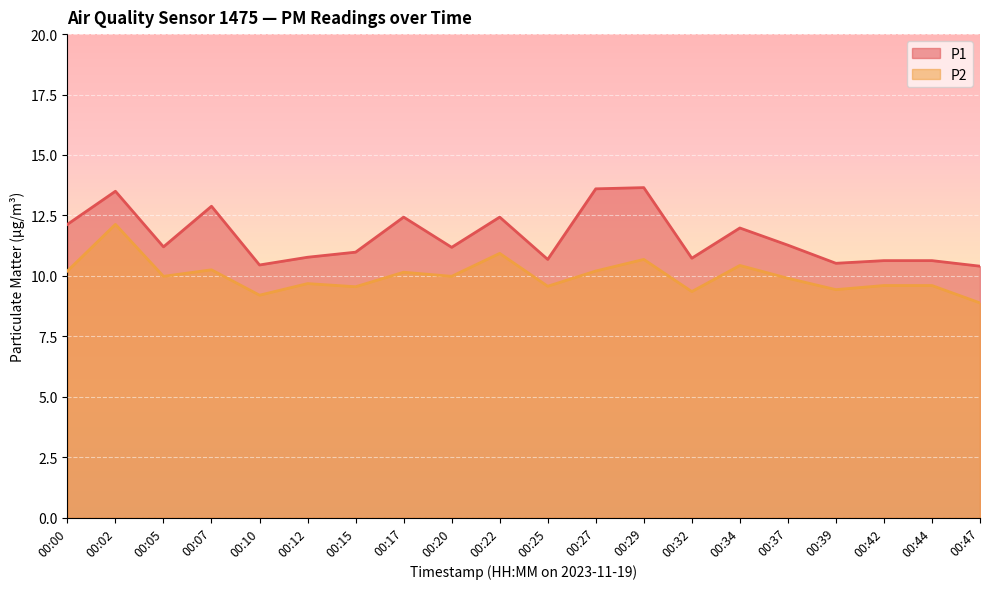

Between 00:12 and 00:29, which series saw the biggest shift?

P1